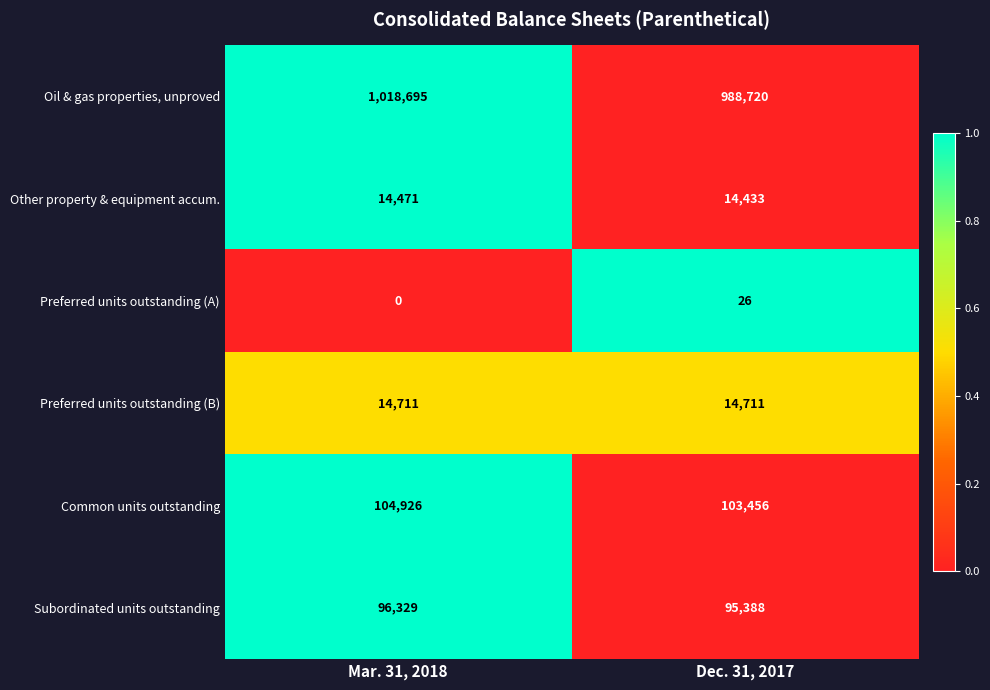

At Dec. 31, 2017, list the series in order from smallest to largest.

Preferred units outstanding (A), Other property & equipment accum., Preferred units outstanding (B), Subordinated units outstanding, Common units outstanding, Oil & gas properties, unproved